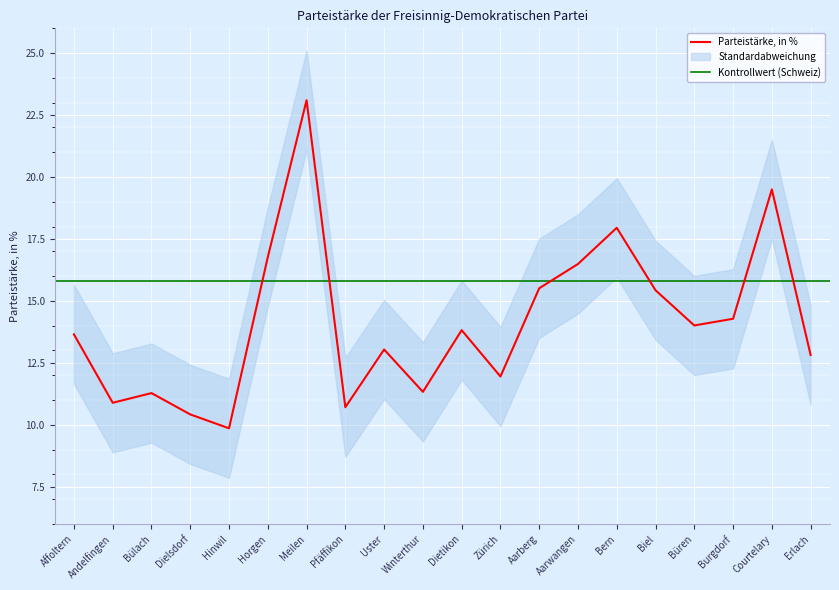

At which label is the value closest to 16?

Aarwangen